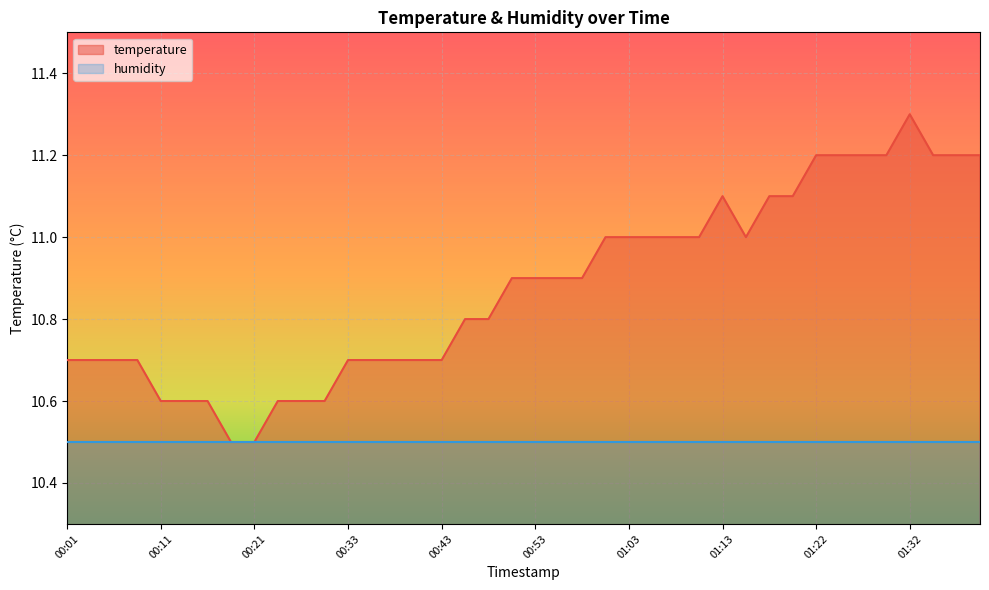

How many interior local peaks (higher than both neighbors) does the data have?

2